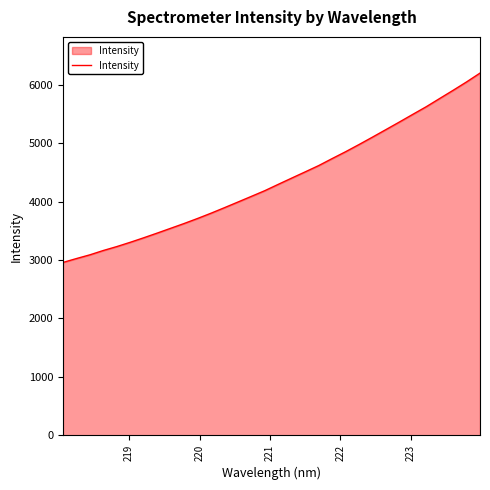

What is the minimum value shown in the chart?

2959.6